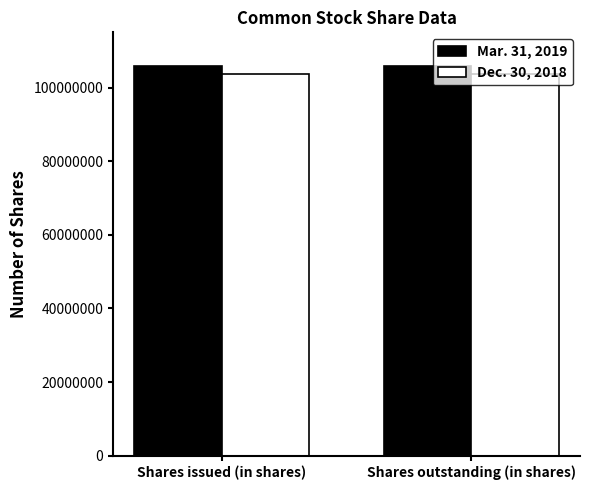

Reading left to right, list all the values displayed in this chart.

Mar. 31, 2019: 105885792	105885792
Dec. 30, 2018: 103766899	103766899